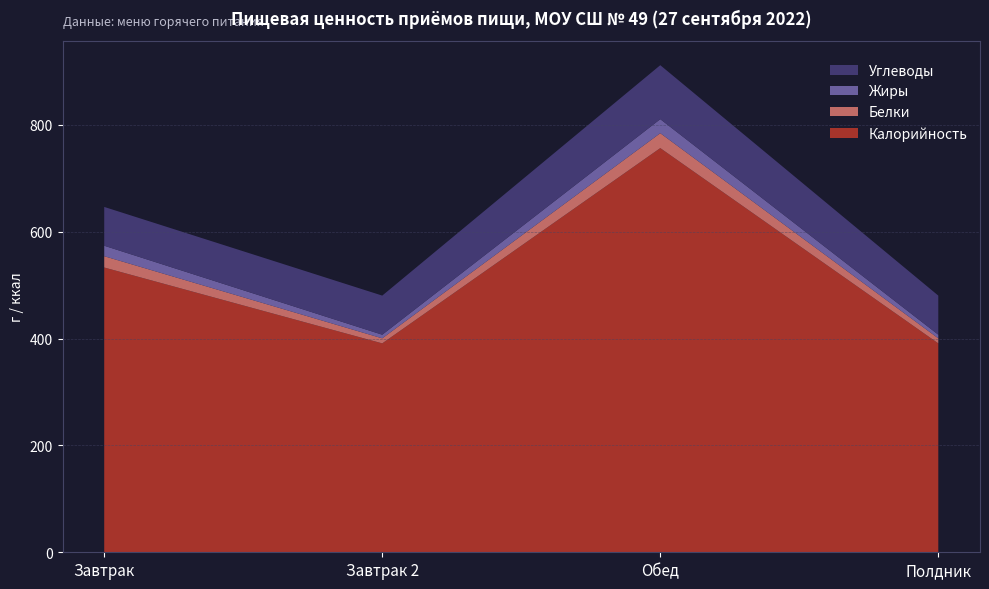

Reading left to right, what are all the values shown in this chart?

Калорийность: Завтрак=533.1	Завтрак 2=391.1	Обед=756.7	Полдник=391.1
Белки: Завтрак=21.1	Завтрак 2=9.4	Обед=27.9	Полдник=9.4
Жиры: Завтрак=19.6	Завтрак 2=6.8	Обед=26.3	Полдник=6.8
Углеводы: Завтрак=72.7	Завтрак 2=73.2	Обед=101.1	Полдник=73.2